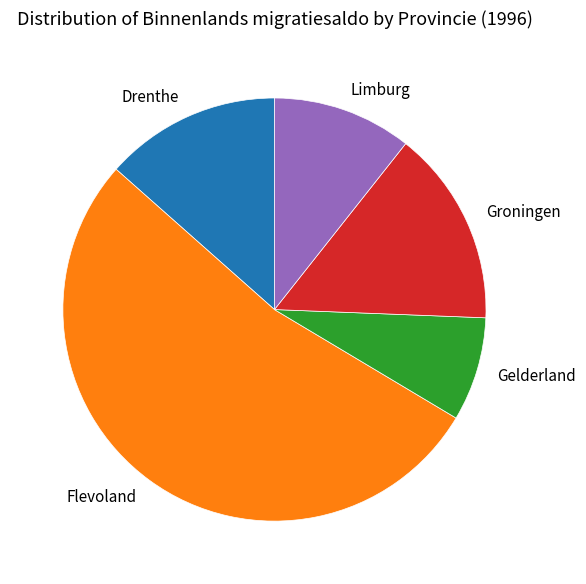

Which category has the biggest portion of the pie?

Flevoland